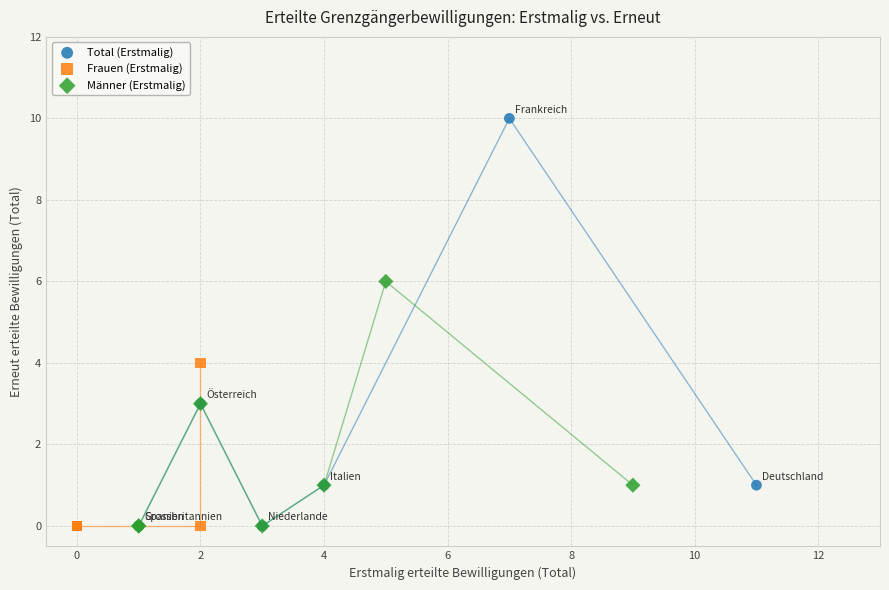

Which series has the largest Y range (max minus min)?

Total (Erstmalig)